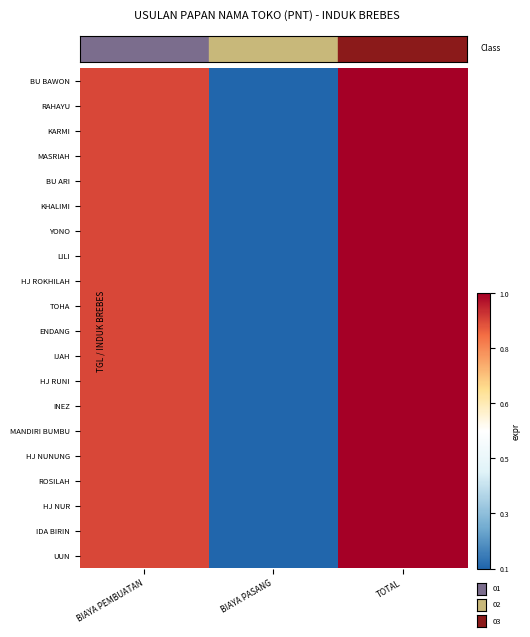

At how many categories does at least one series exceed 0?

2